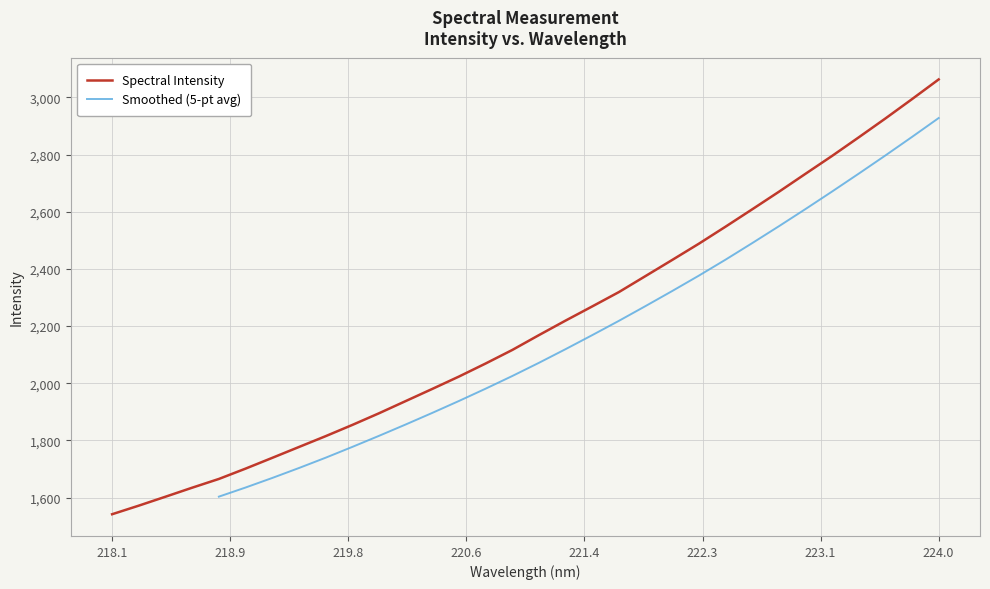

How many data points are less than 2168?

16